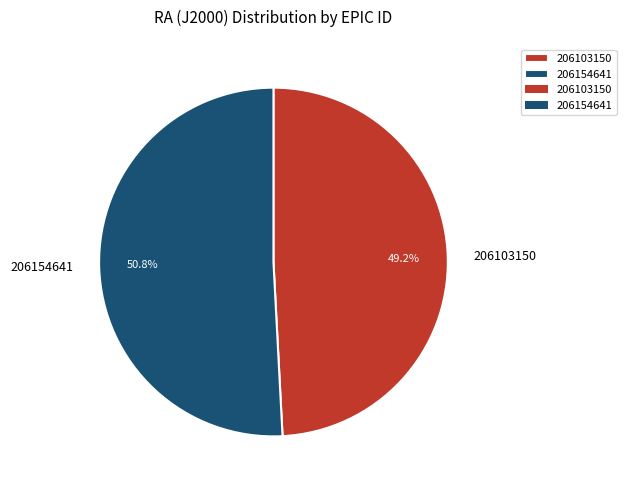

To the nearest percent, what percentage of the pie is 206103150?

49%